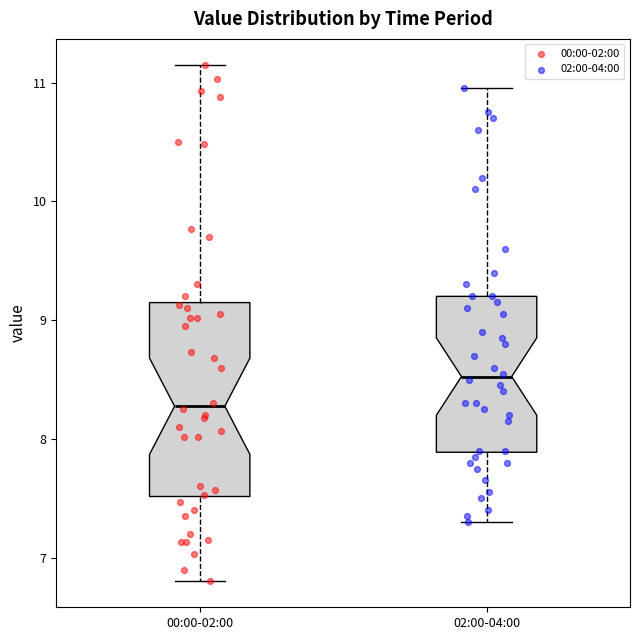

Which box has the lowest median line?

00:00-02:00